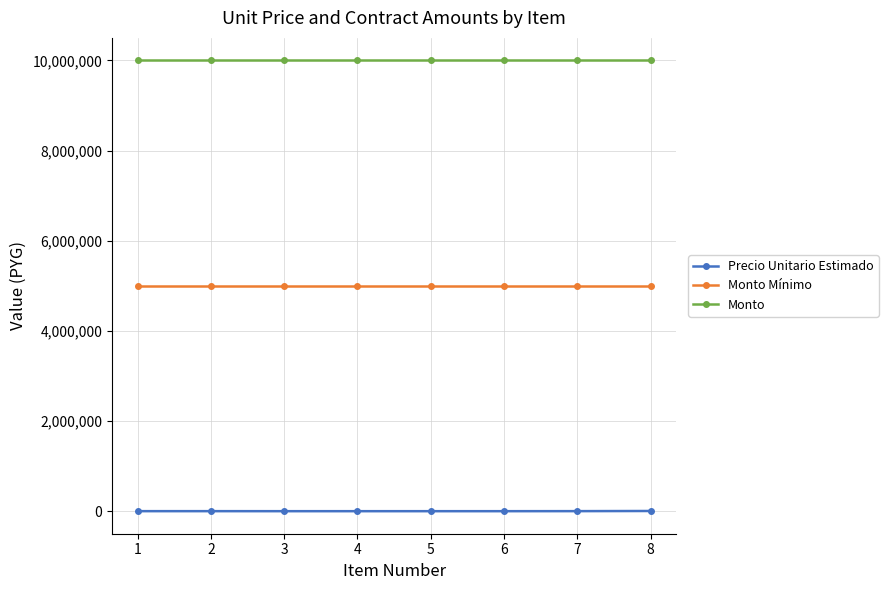

What is the maximum value shown in the chart?

10000000